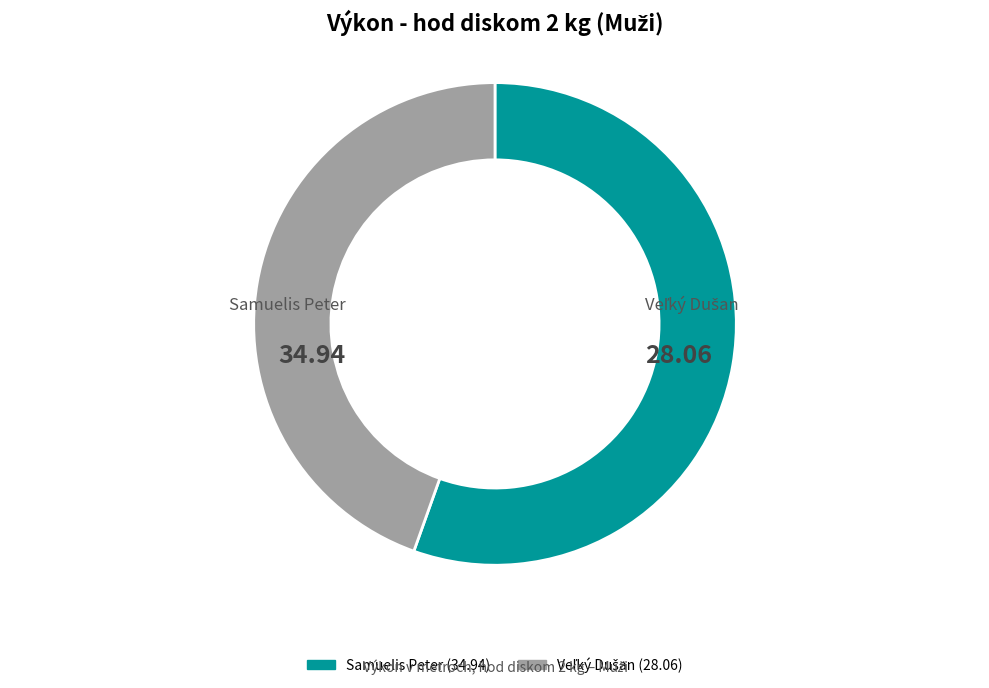

Does any single category account for the majority?

Yes